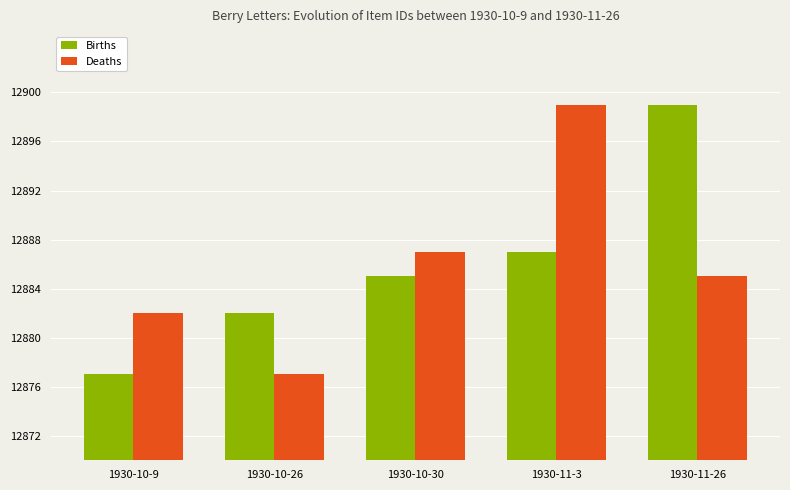

Are the bars horizontal?

No